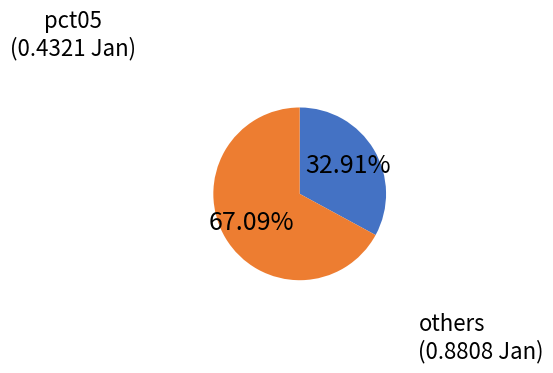

To the nearest percent, what is the average slice percentage?

50%